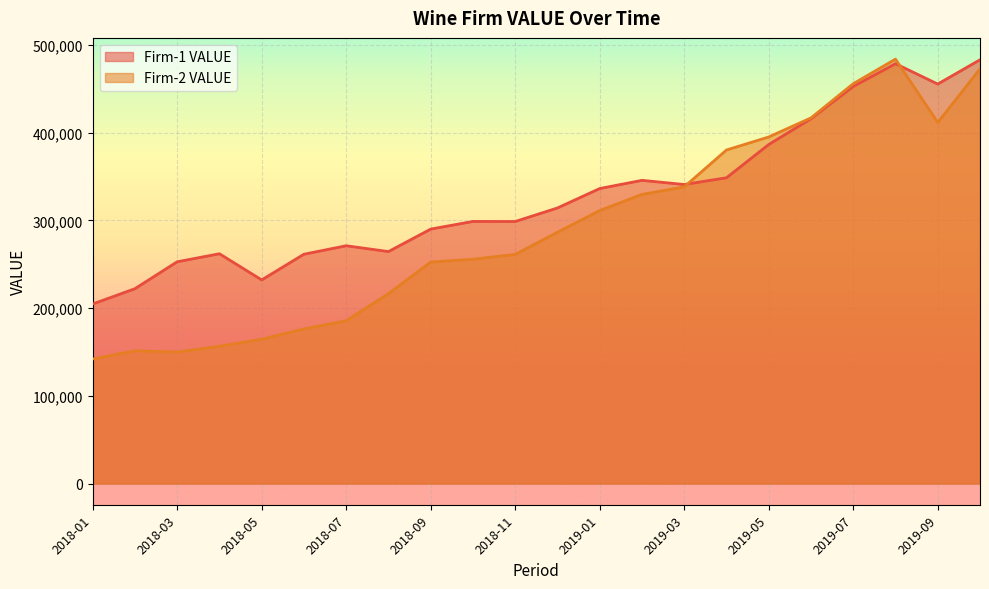

Does the chart display data point markers on the line(s)?

No